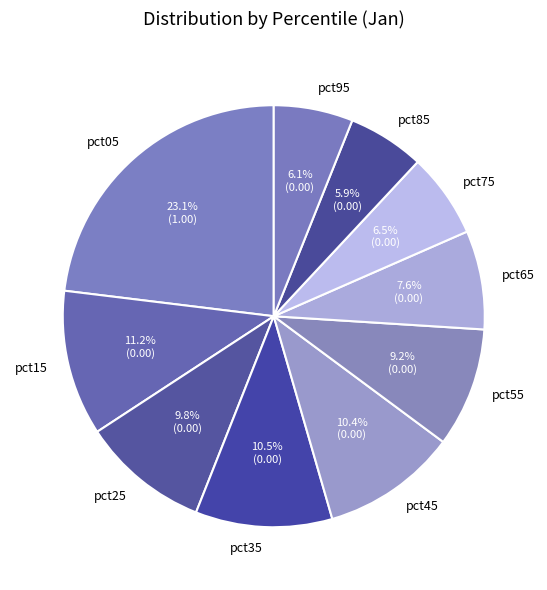

What is the largest slice in the pie chart?

pct05